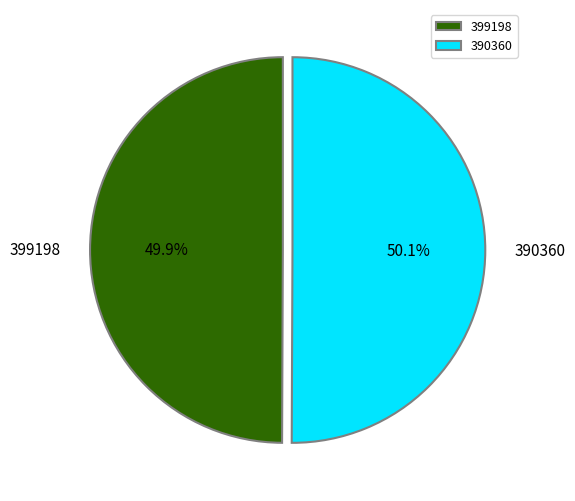

Does any single category account for the majority?

Yes